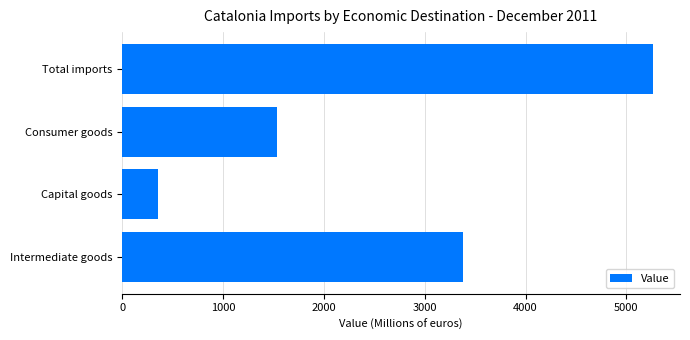

The value at Capital goods is 571.1. True or false?

False